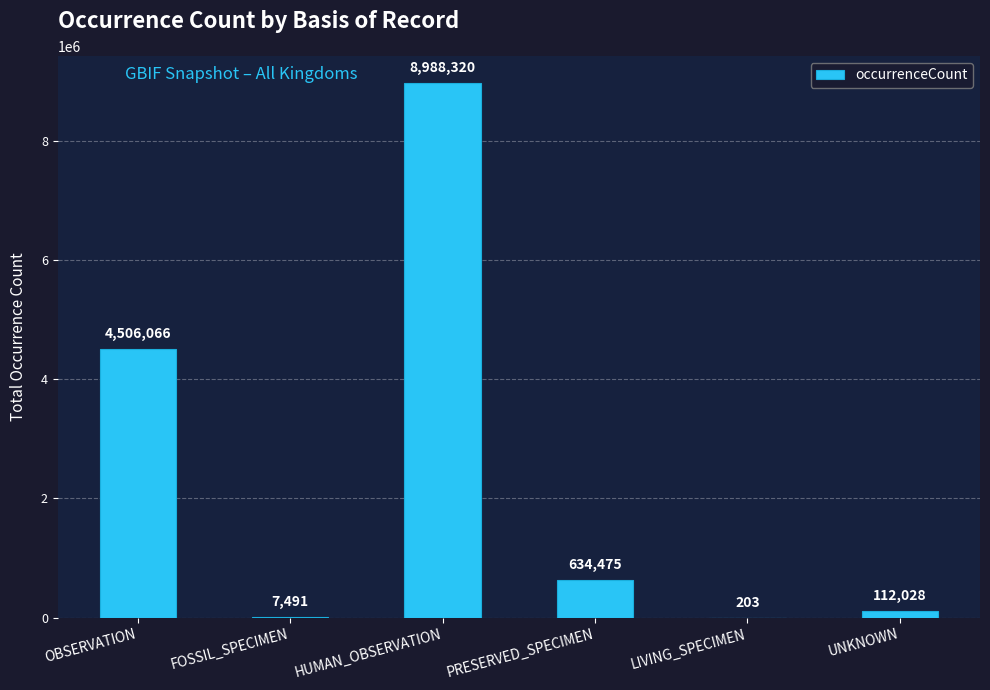

What is the greatest value displayed?

8988320